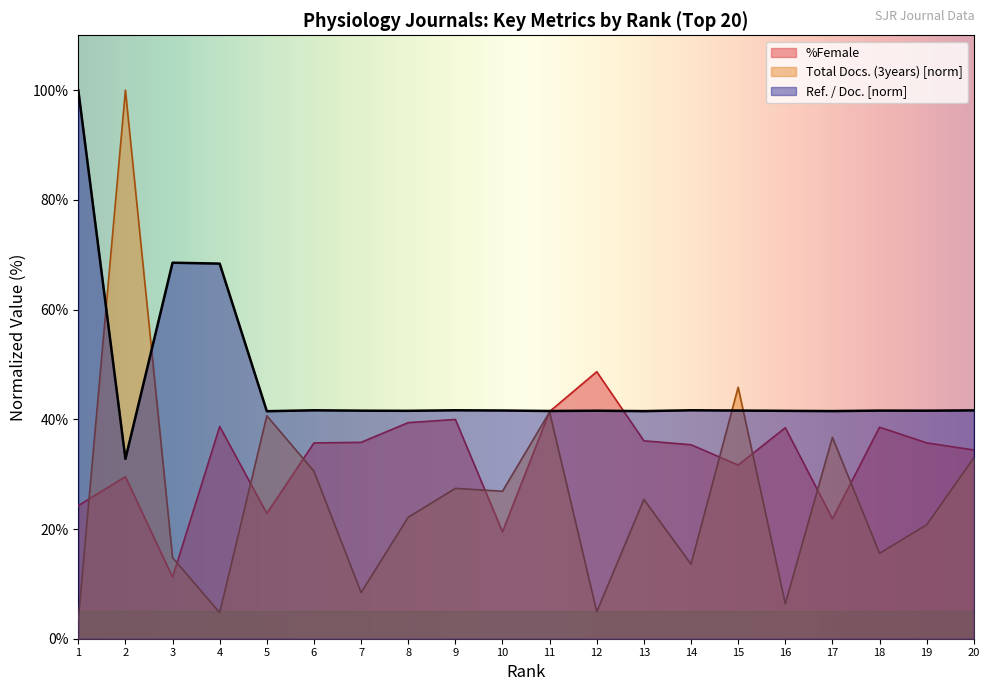

What is the sum of all Ref. / Doc. values?

934.8